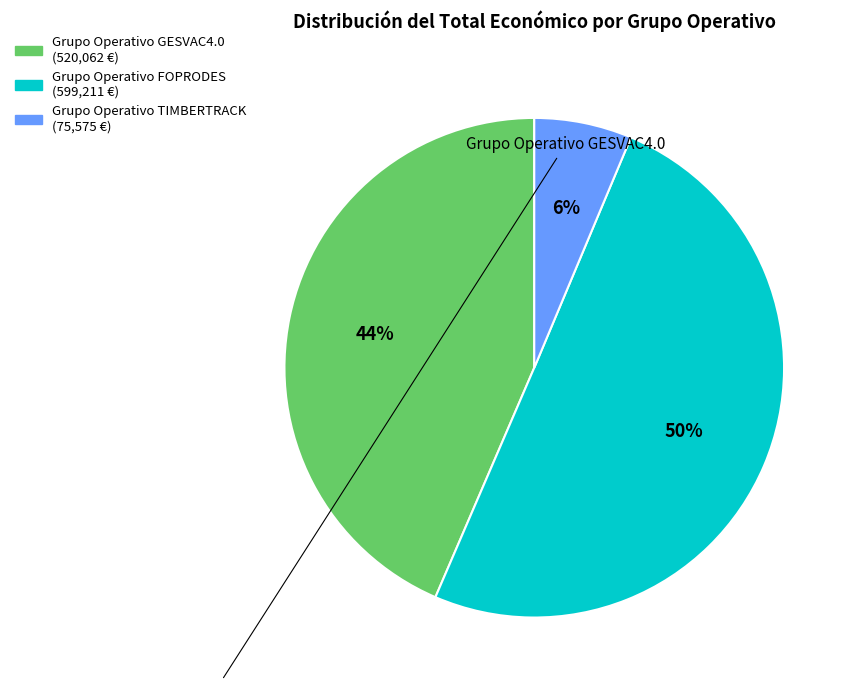

Is it true that Grupo Operativo TIMBERTRACK is 18% of the pie?

False